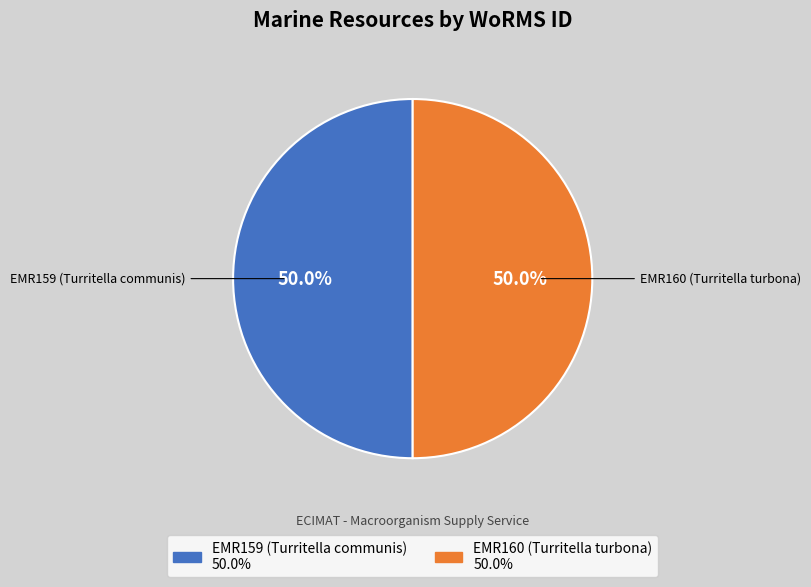

What is the ratio of the value at EMR160 (Turritella turbona) to the value at EMR159 (Turritella communis)?

1.0